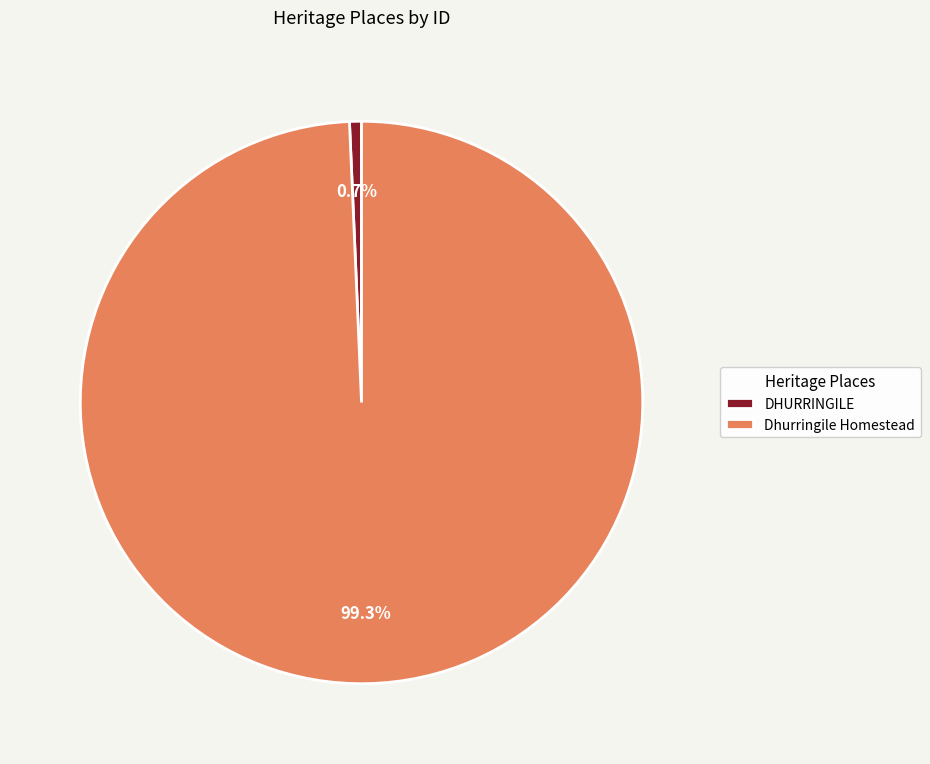

Is Dhurringile Homestead the majority of the pie?

Yes